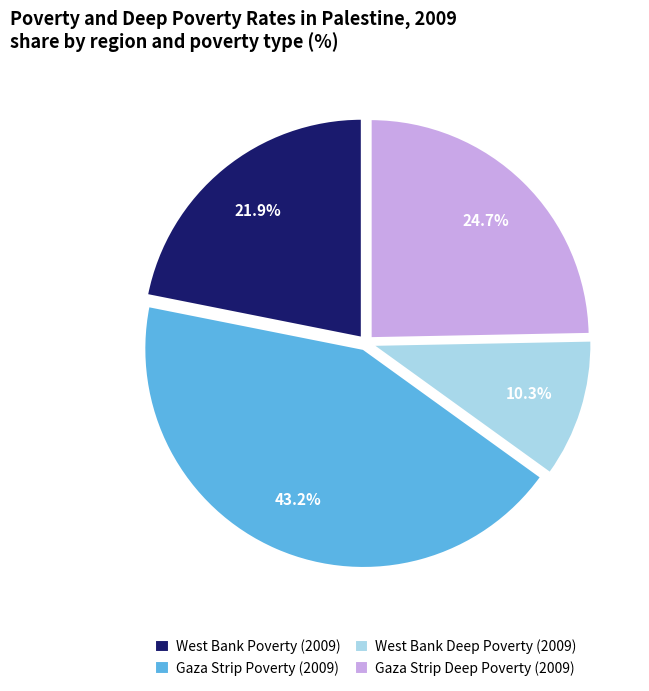

What percentage is NOT represented by Gaza Strip Poverty (2009)?

56.8%